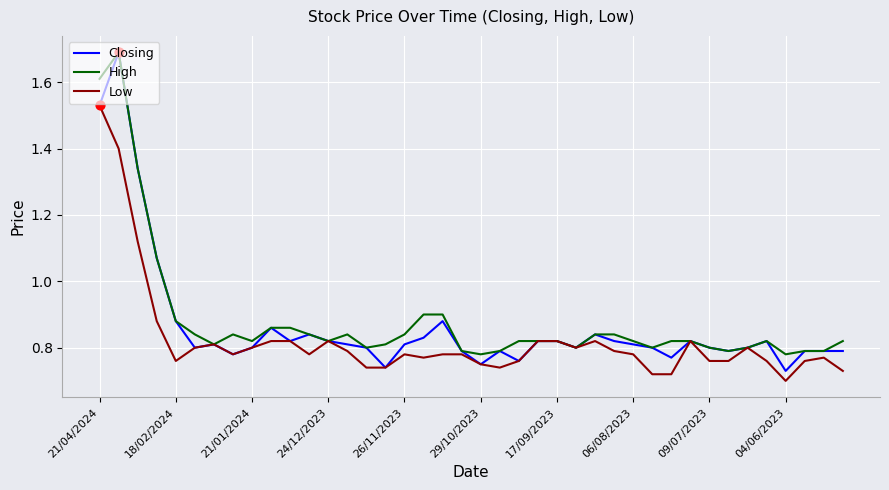

Which series has the widest spread of values?

Closing